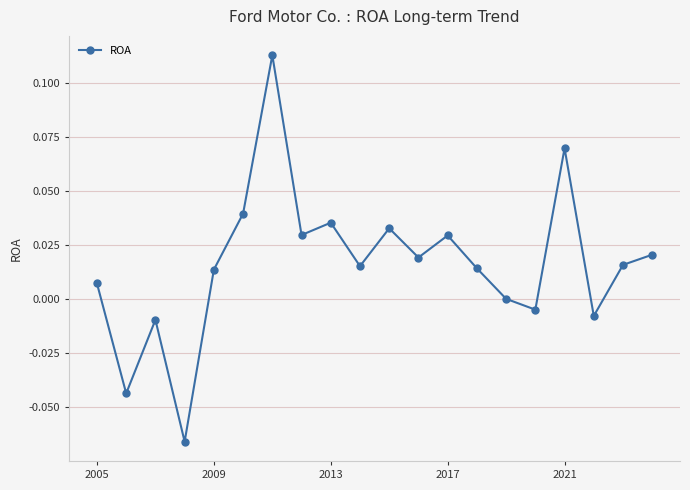

How many interior local valleys (lower than both neighbors) does the data have?

7